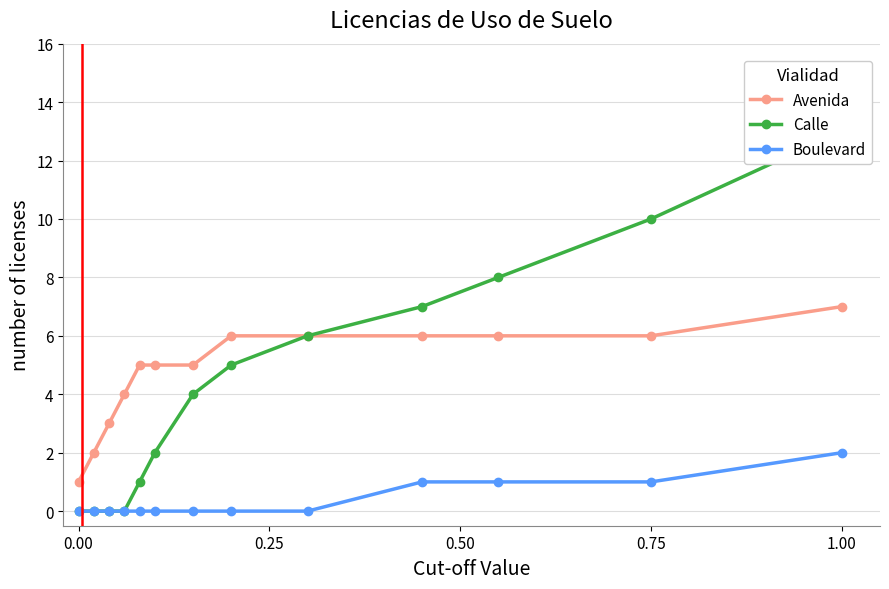

Does the chart display data point markers on the line(s)?

Yes